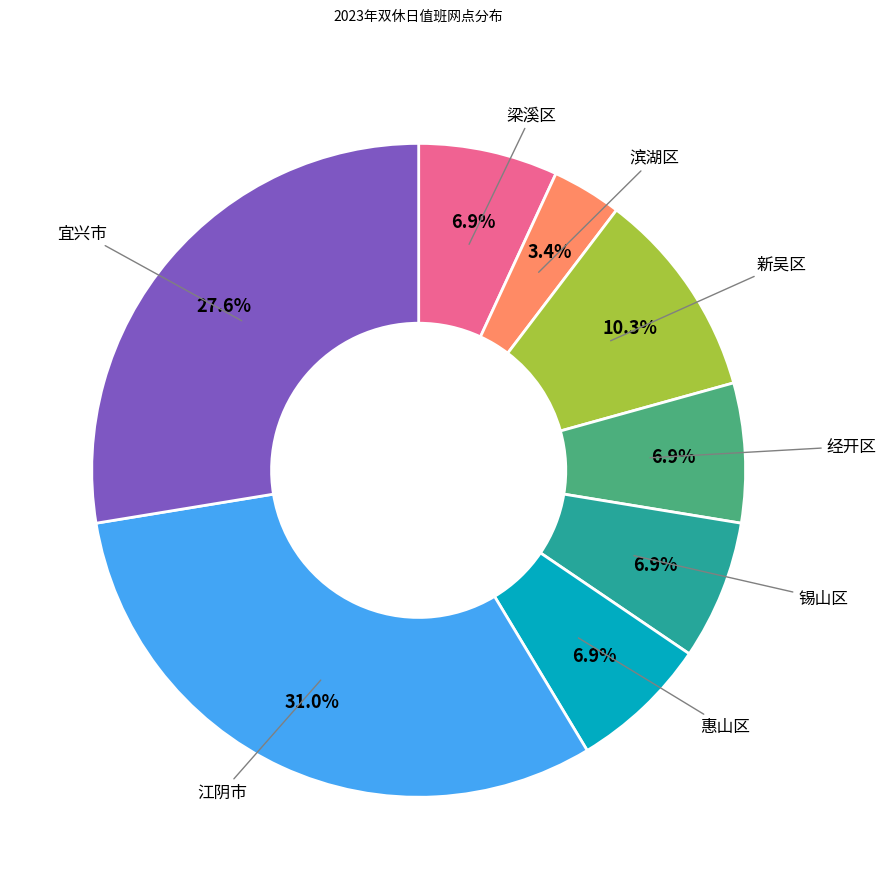

Is there any slice that represents more than half of the pie?

No